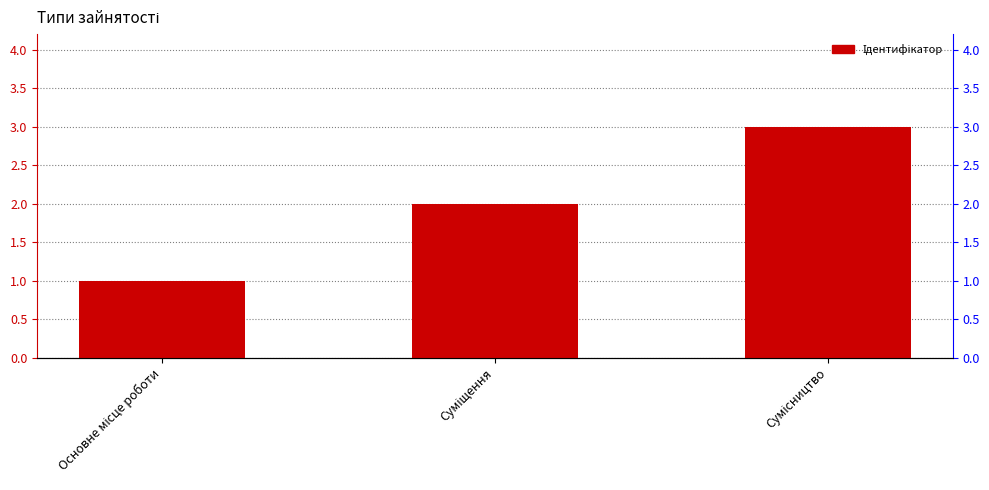

Read the value at Основне місце роботи.

1